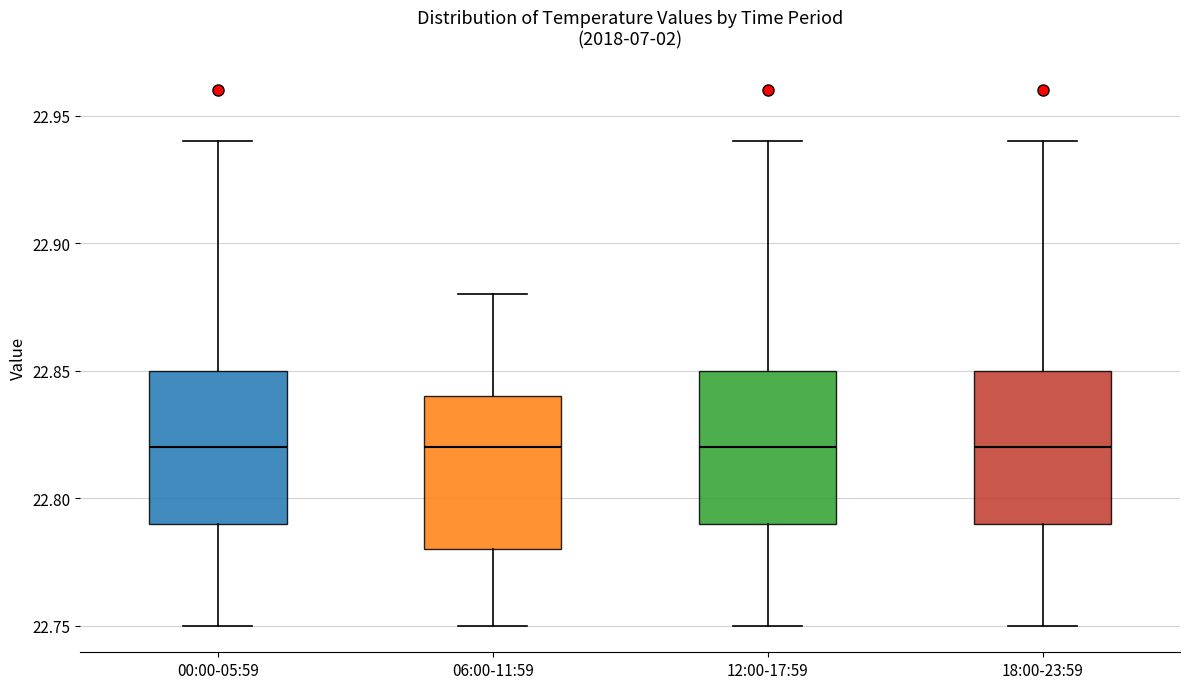

Where does the upper whisker of the box for 18:00-23:59 end on the y-axis? The values are not printed on the chart, so give them approximately, as read against the axis.

22.94